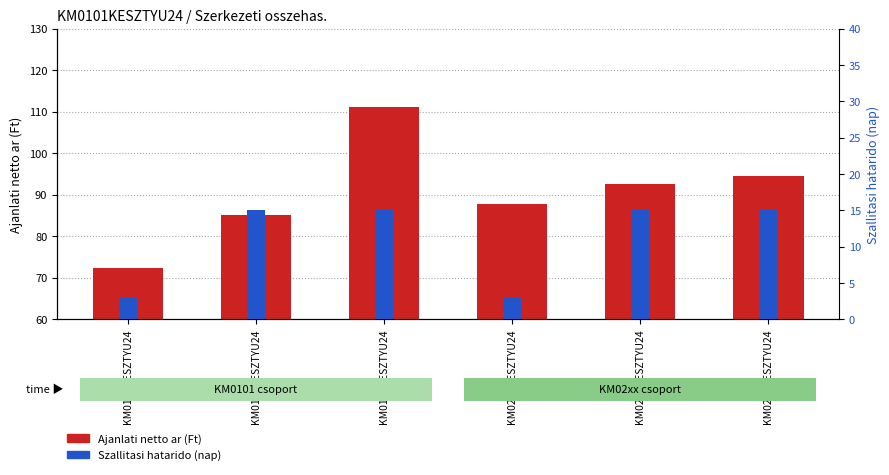

Rank the series by their average value, from highest to lowest.

Ajanlati netto ar (Ft), Szallitasi hatarido (nap)